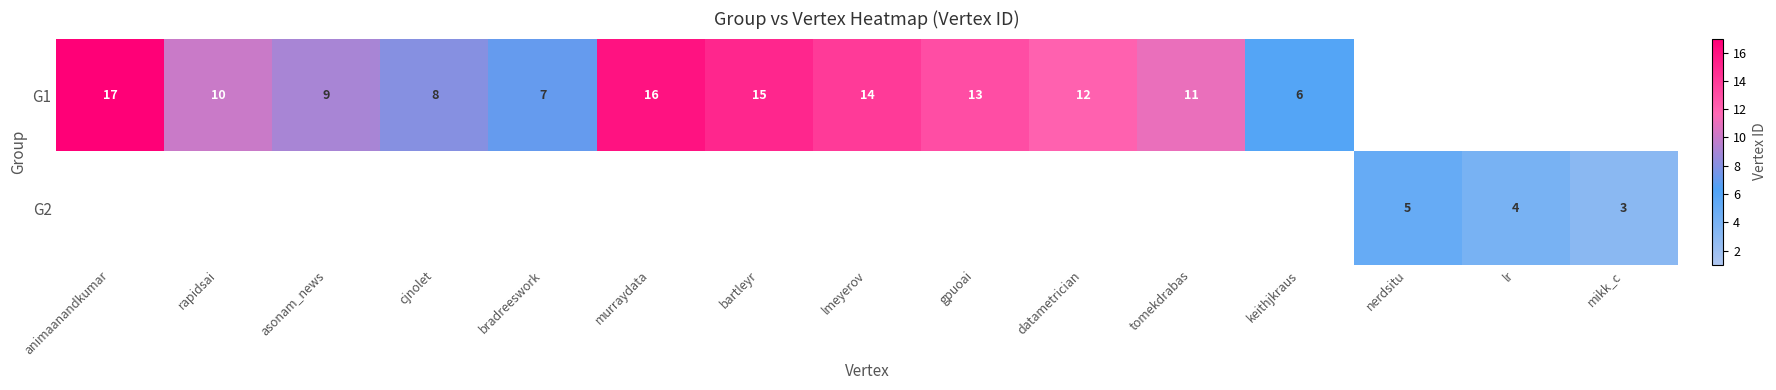

Is it true that G1 equals 3 at rapidsai?

False